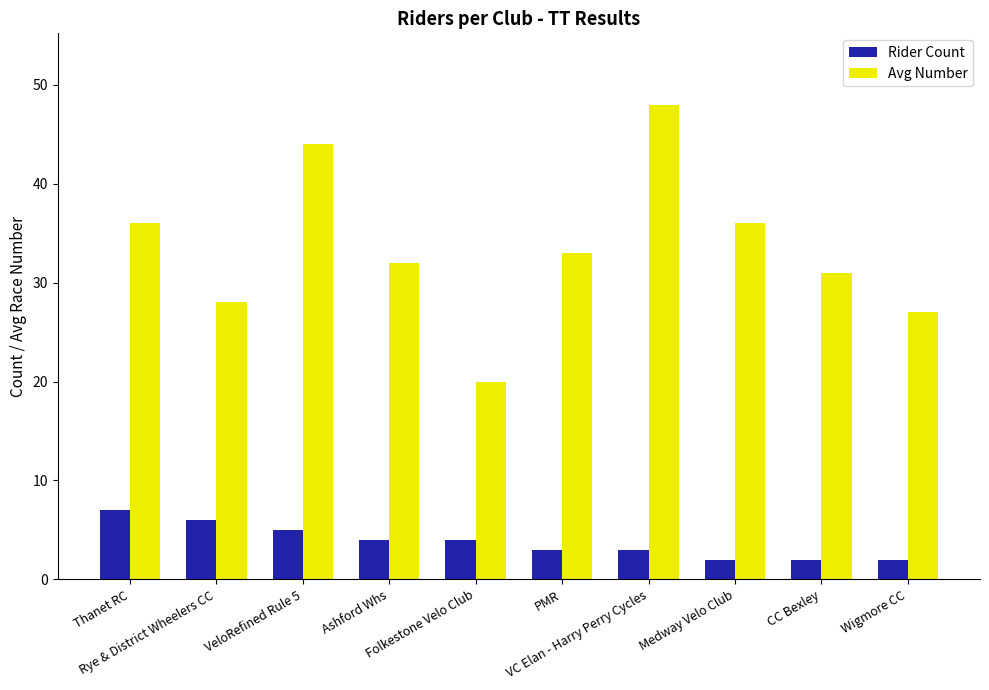

At which category is the sum across all series the highest?

VC Elan - Harry Perry Cycles